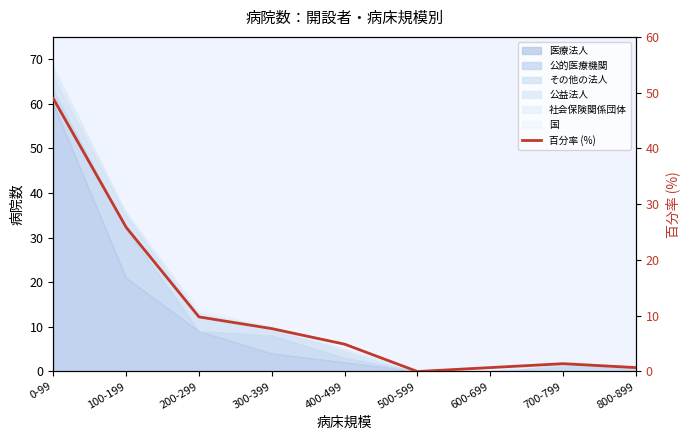

True or false: the data shows 0.7 at 800-899.

True